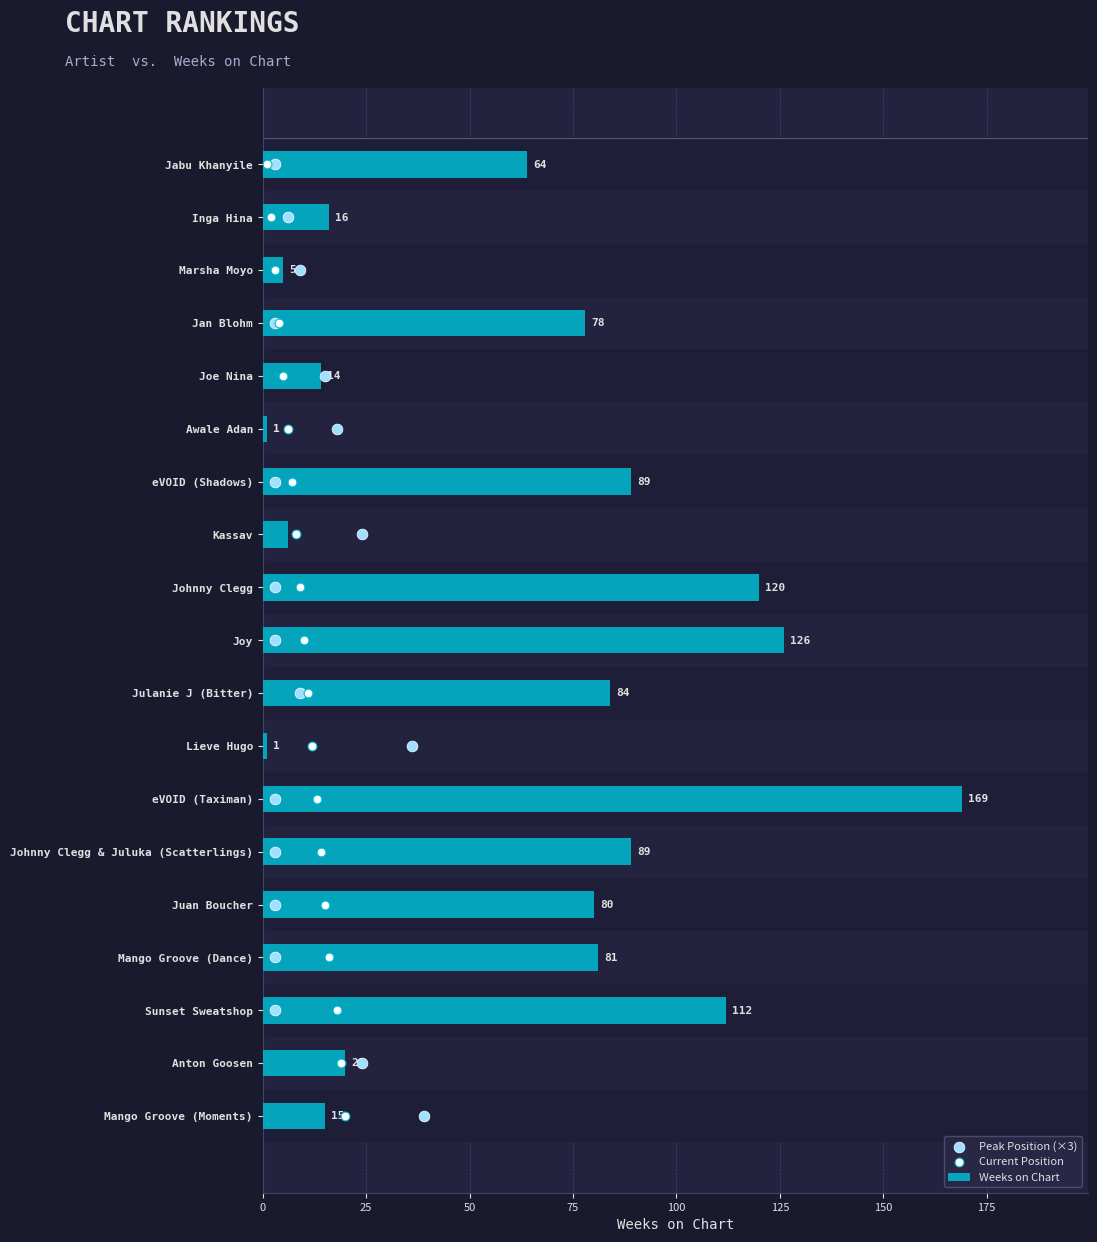

Which series has the largest total across all categories?

Weeks on Chart